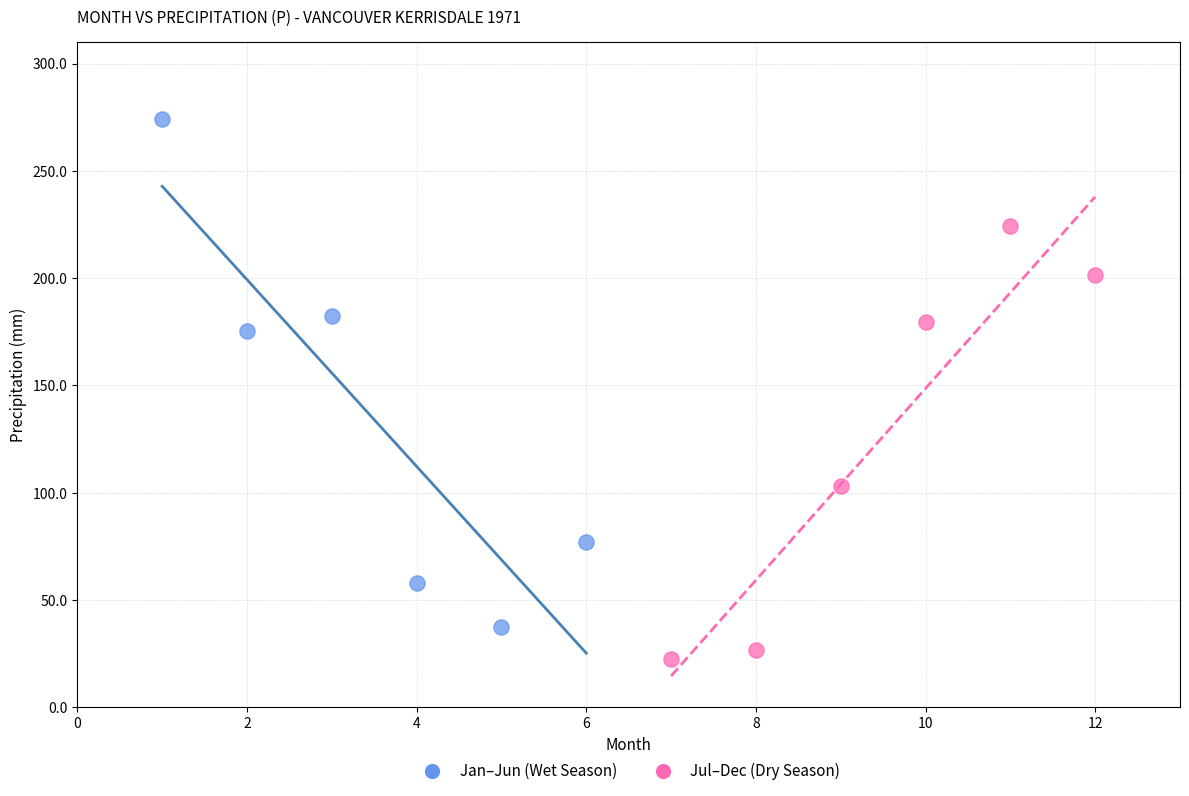

Which series has the largest Y range (max minus min)?

Jan–Jun (Wet Season)